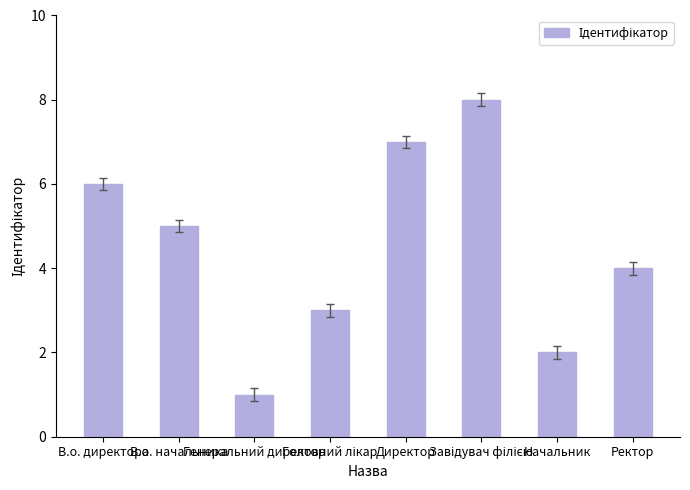

At which category does the chart reach its minimum across all series?

Генеральний директор